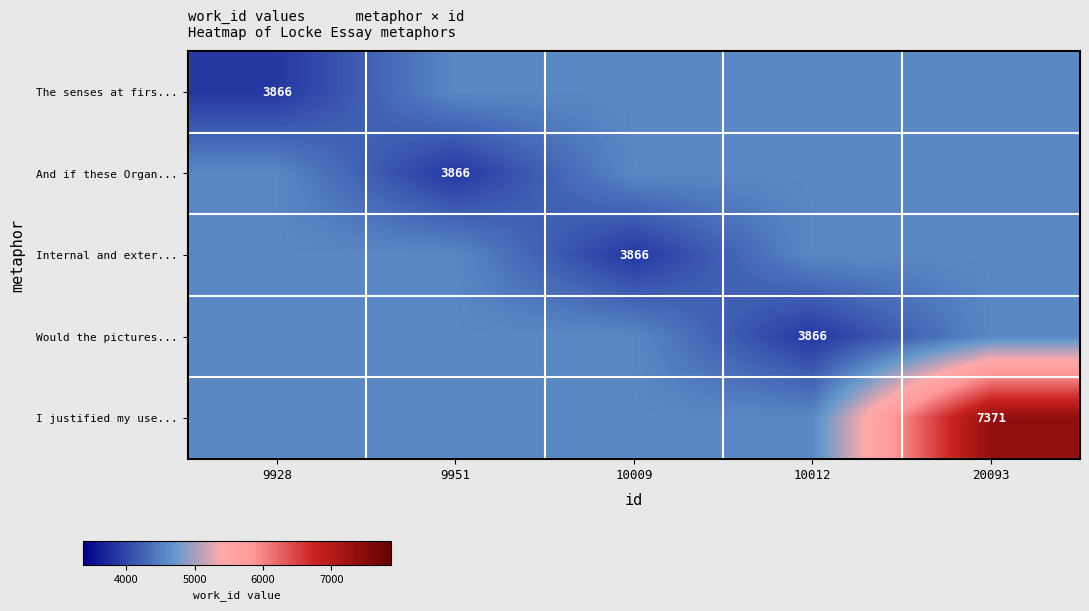

What is the difference between the highest and lowest values at 20093?

2804